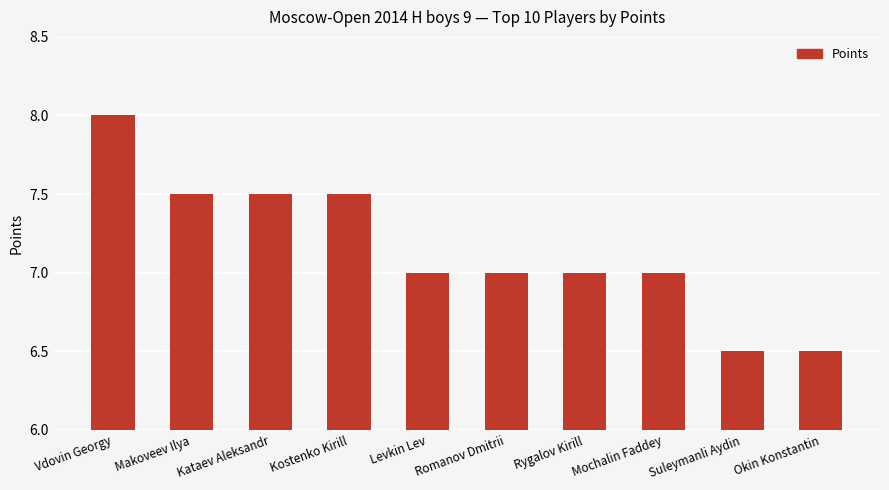

How many series are shown in this chart?

1